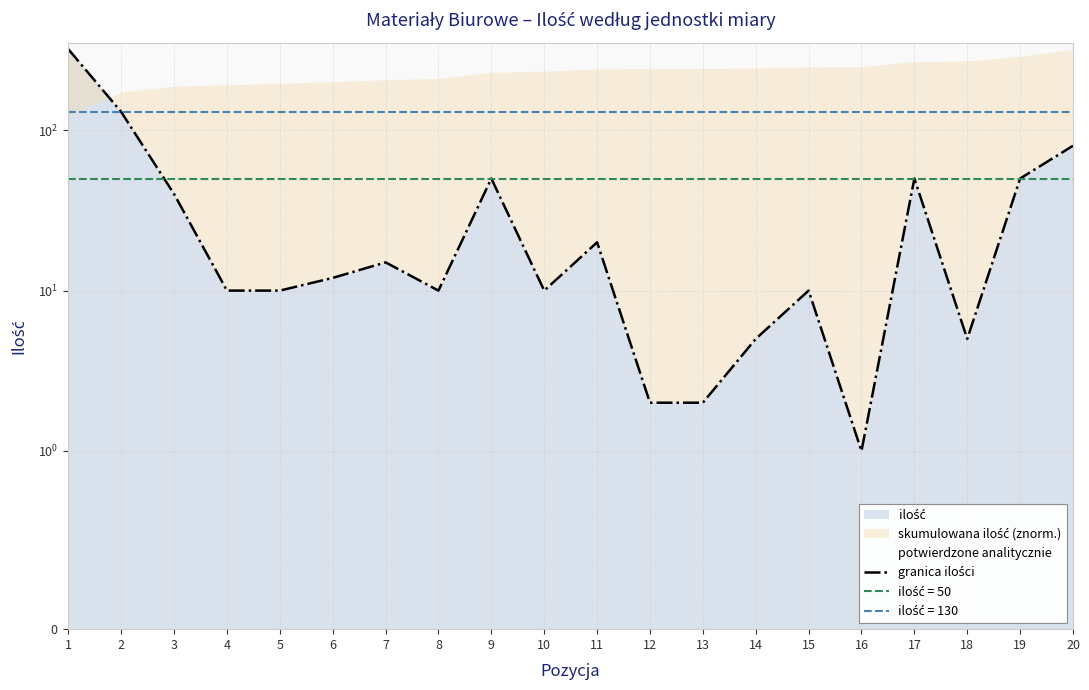

Where is the first local maximum?

7